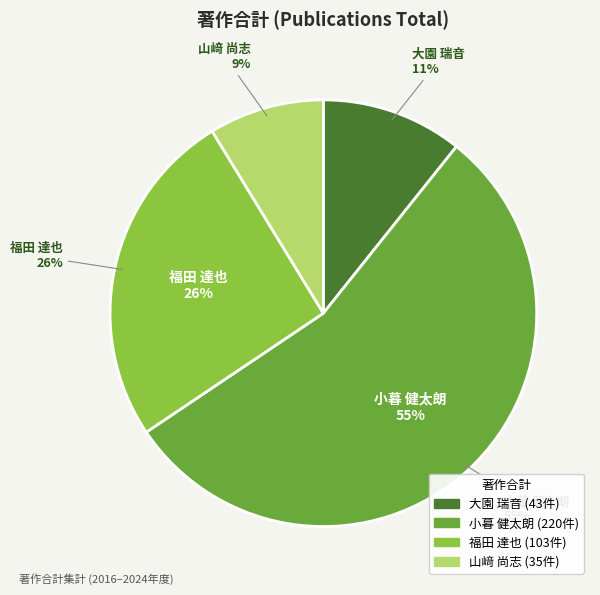

Which slice is the largest?

小暮 健太朗